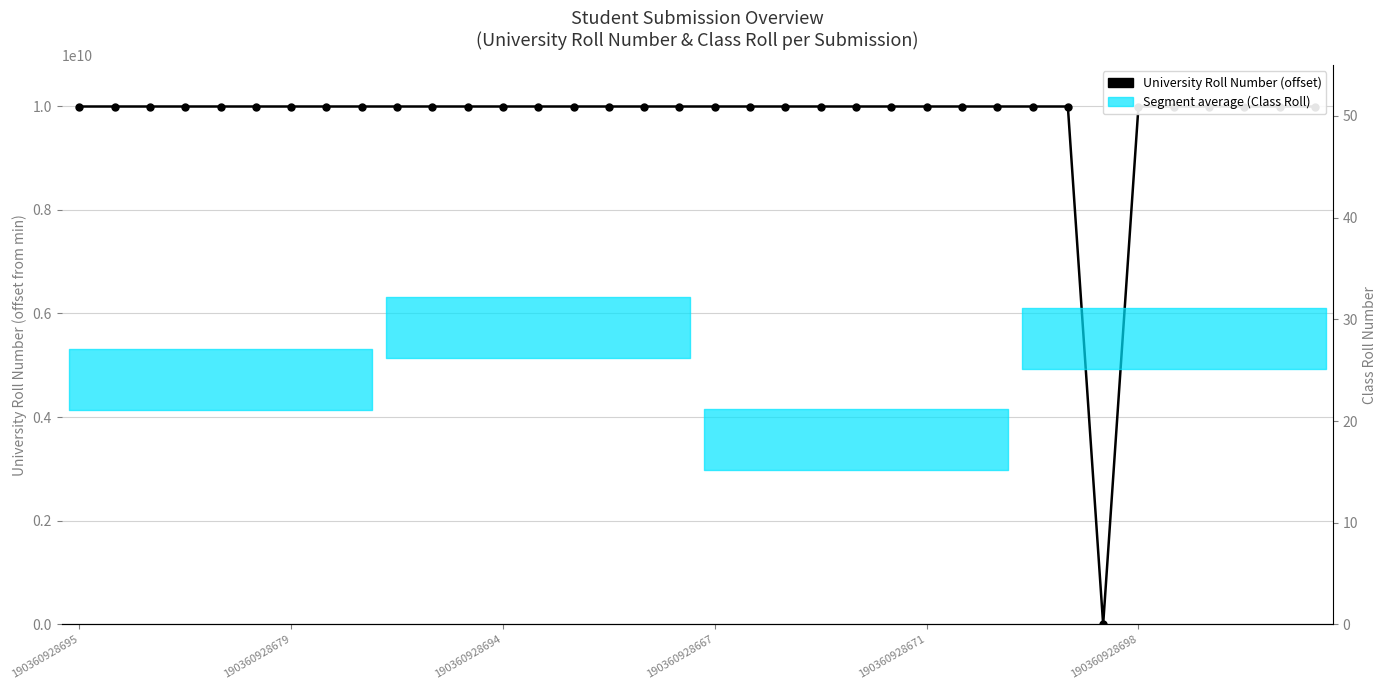

How many values in the Class Roll Number series are below 27?

18